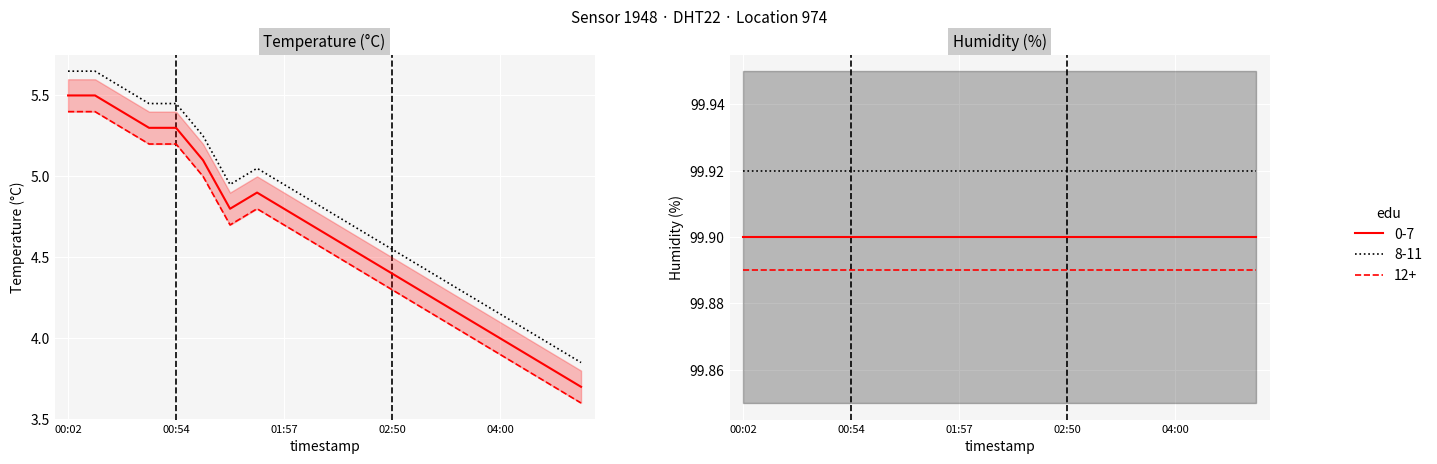

What is the label of the 10th point from the right?

02:30